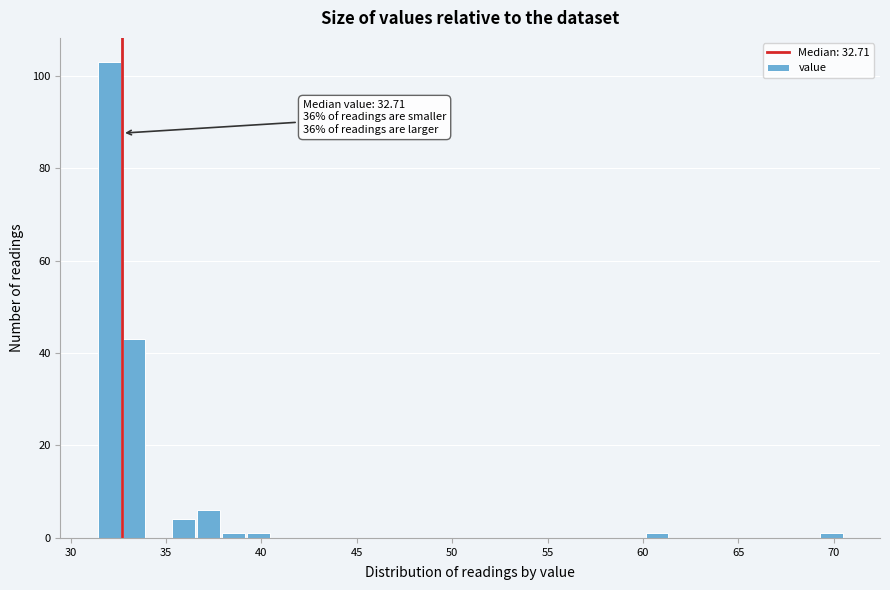

Around what value on the x-axis is the tallest bar? Give the approximate position of its centre, as read against the axis.

32.0